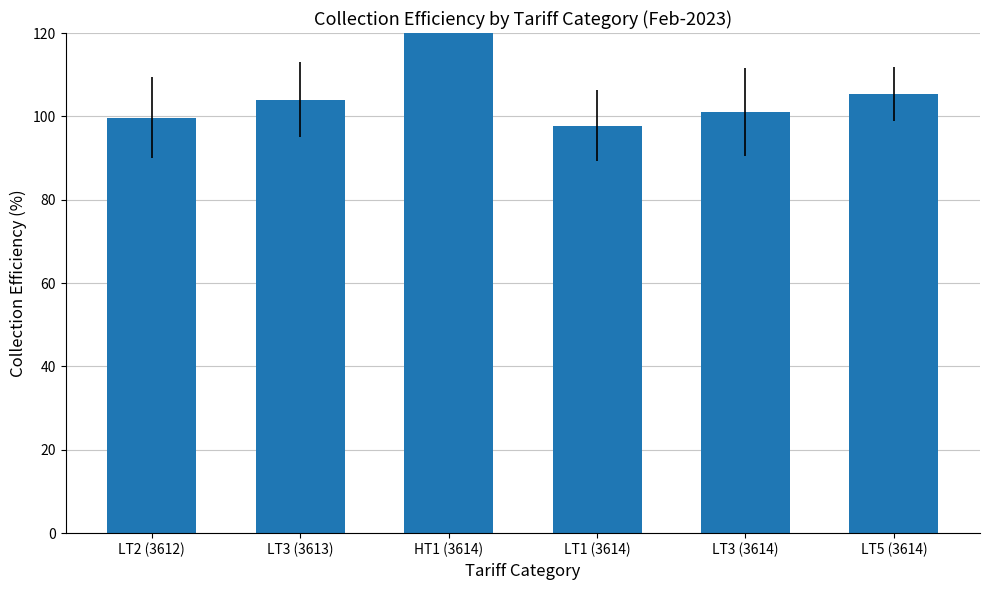

What is the difference between the maximum and minimum values?

175.5